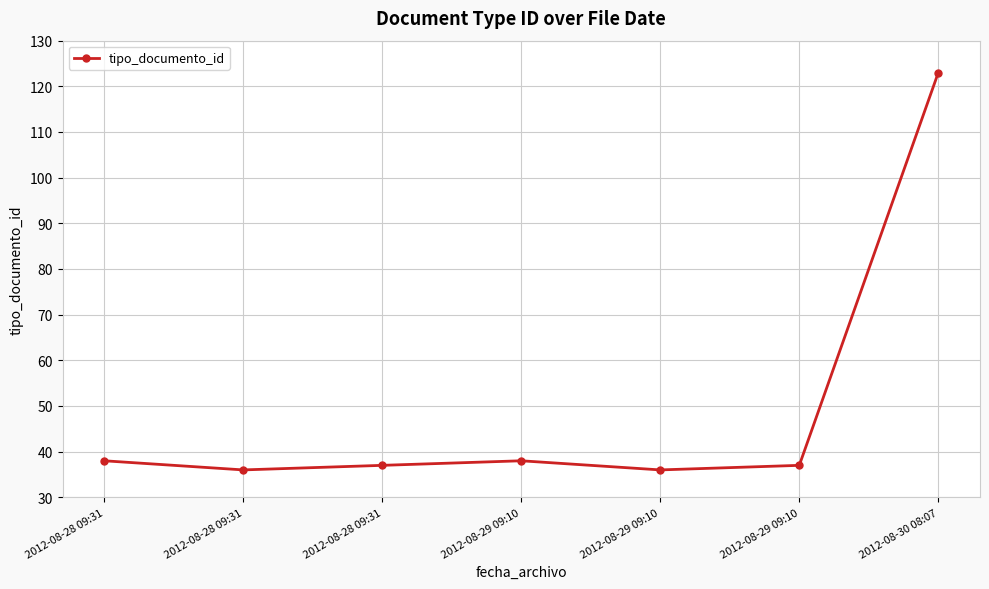

The value at 2012-08-29 09:10 is 38. True or false?

True